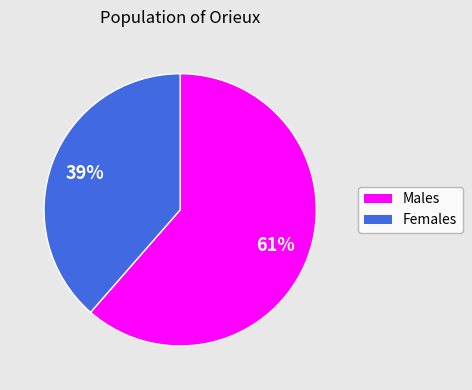

How many segments does this pie chart have?

2